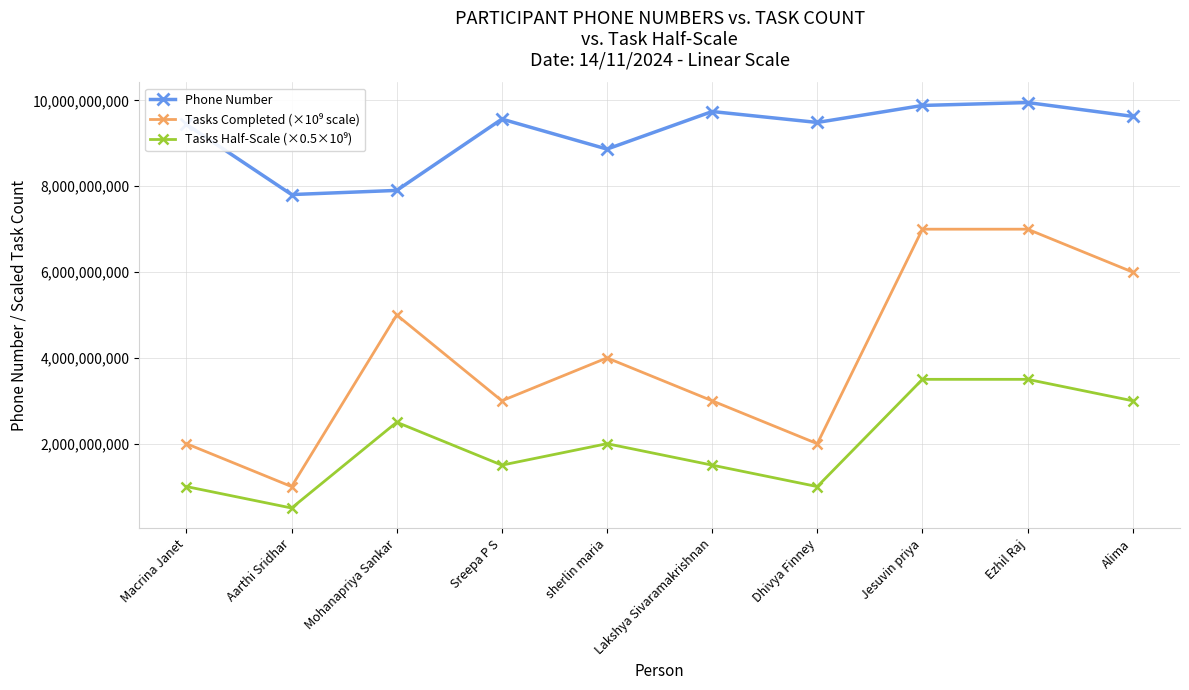

What is the difference between the second highest and second lowest values in the Phone Number series?

1980197370